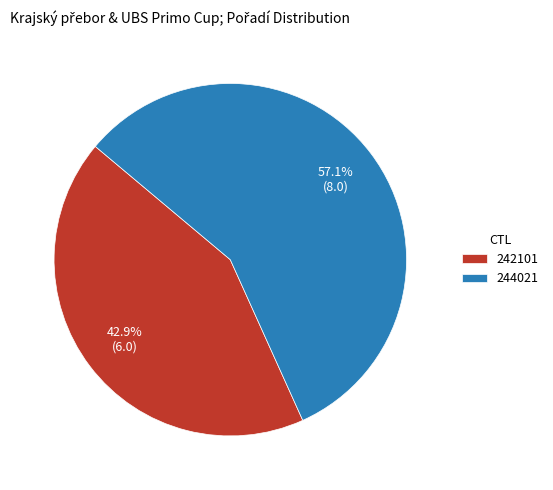

Which category has the biggest portion of the pie?

244021